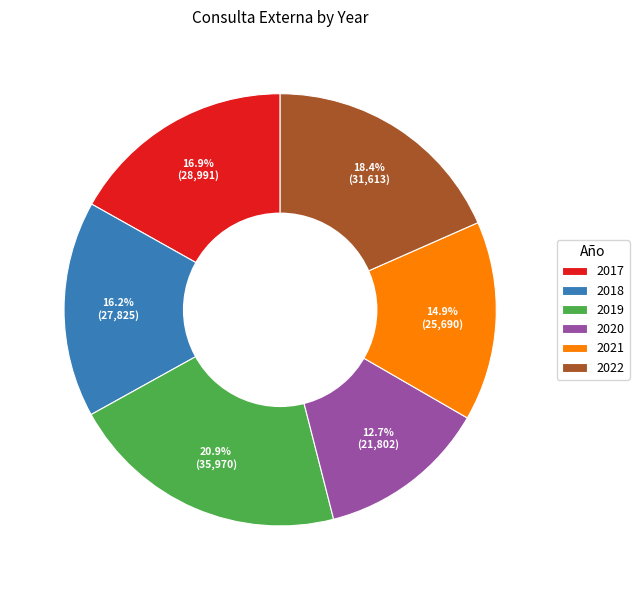

How many slices are in this pie chart?

6